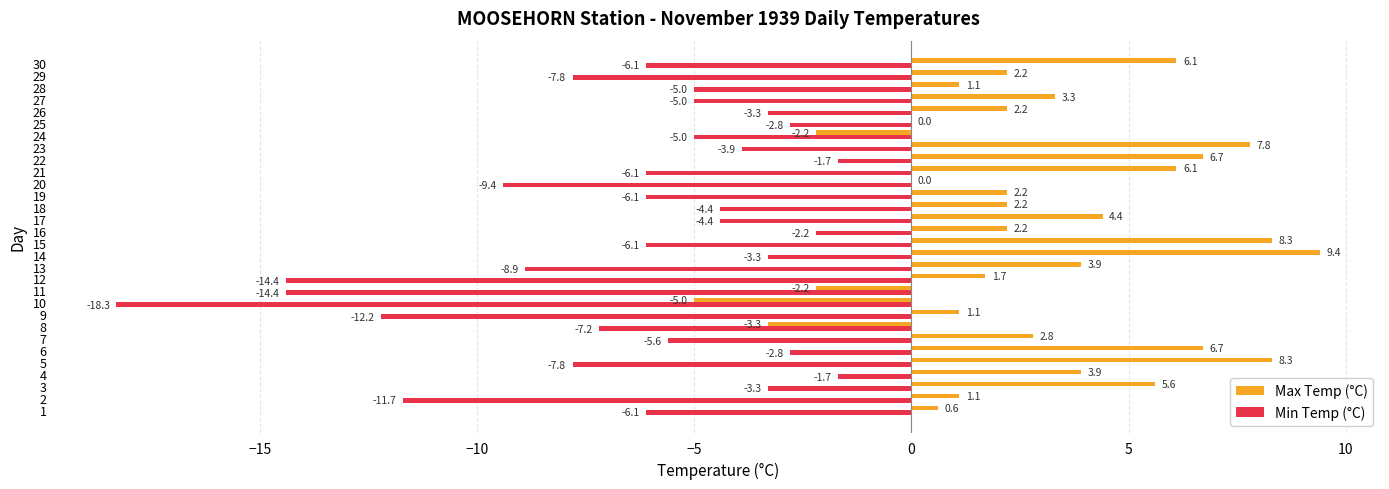

Is the value of Max Temp (°C) at 12 greater than the value of Min Temp (°C) at 12?

Yes